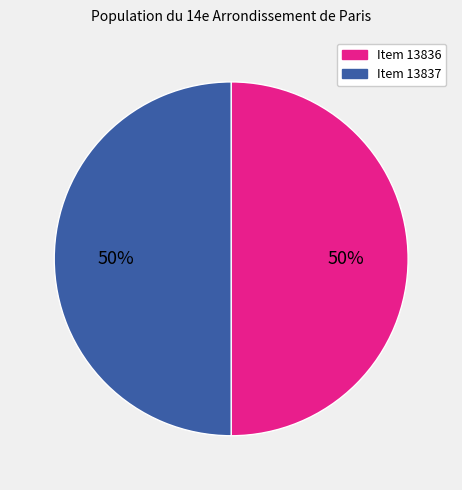

To the nearest percent, what is the average slice percentage?

50%